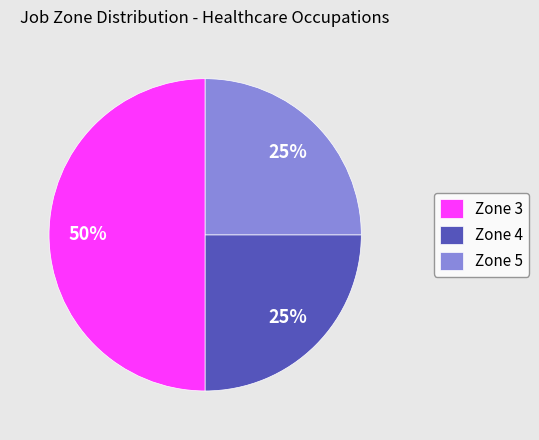

Count the number of slices in the pie.

3